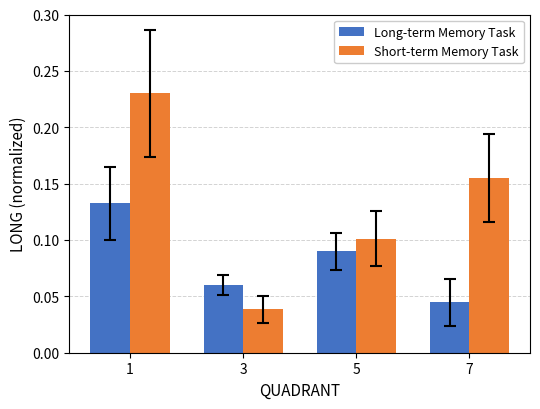

Count the Short-term Memory Task values in the range 0 to 1.

4